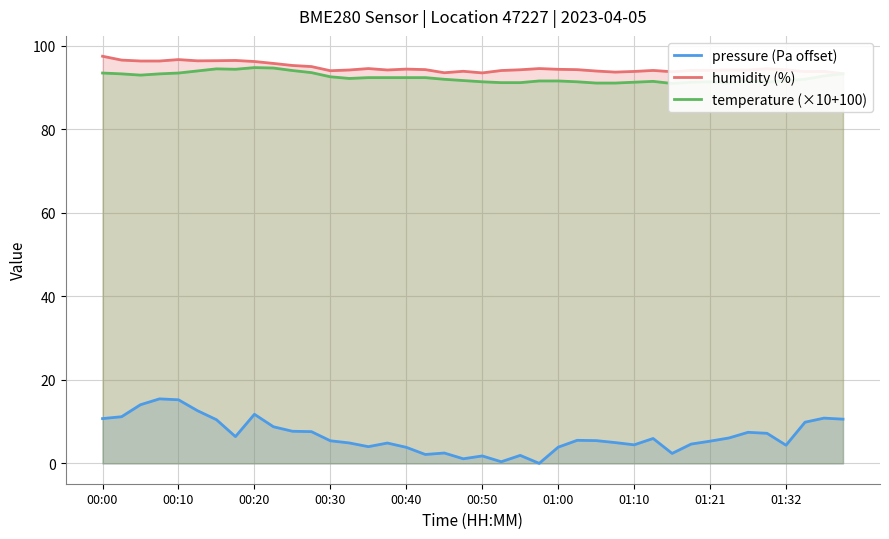

Where is temperature (×10+100) nearest to the value 92?

18